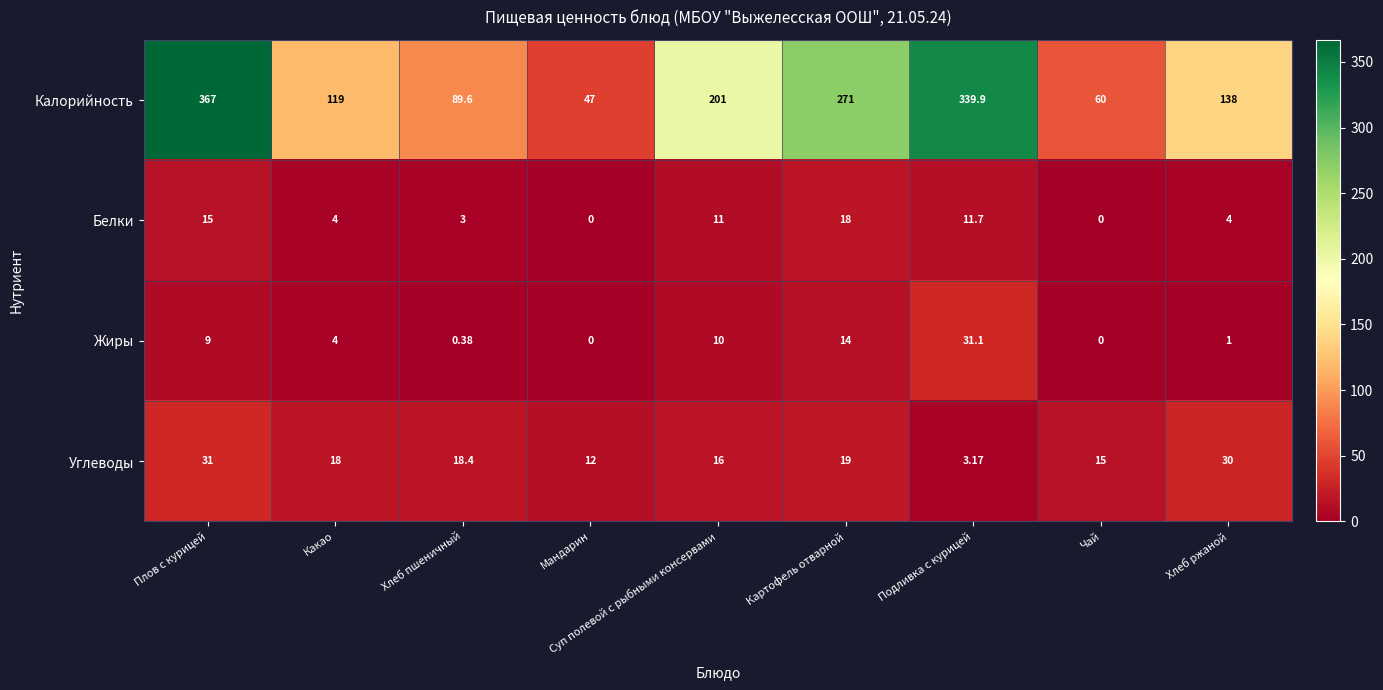

Which series has the widest spread of values?

Калорийность